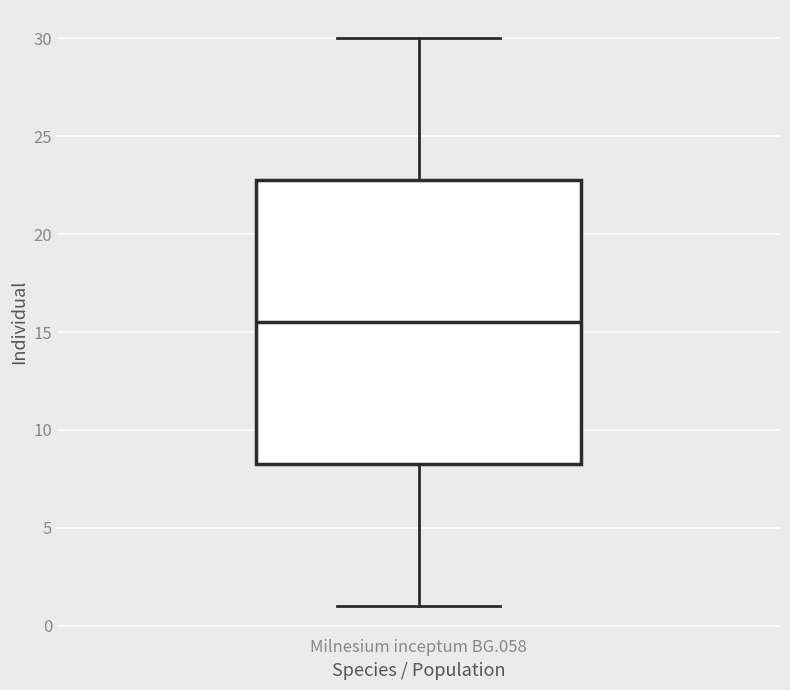

Transcribe this box plot: give where the median line is, the range the box spans, and where the two whiskers end, as read against the y-axis. The values are not printed on the chart, so give them approximately, as read against the axis.

median 15.5, box 8.5 to 23.0, whiskers 1.0 to 30.0